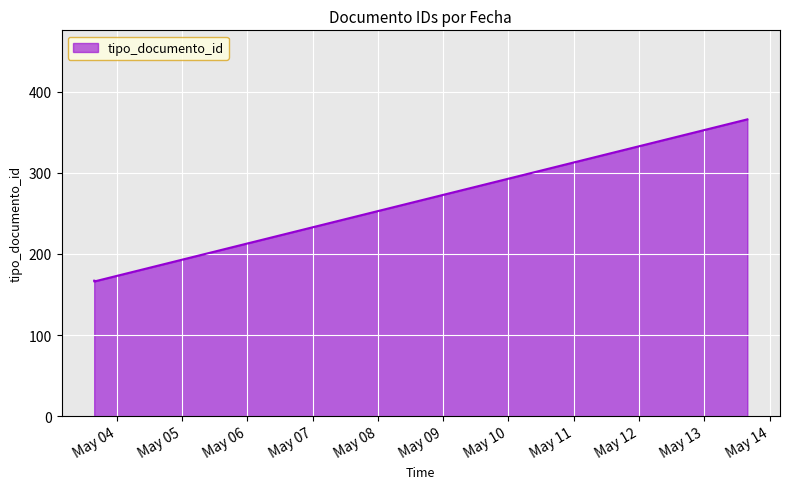

What is the difference between the maximum and minimum values?

200